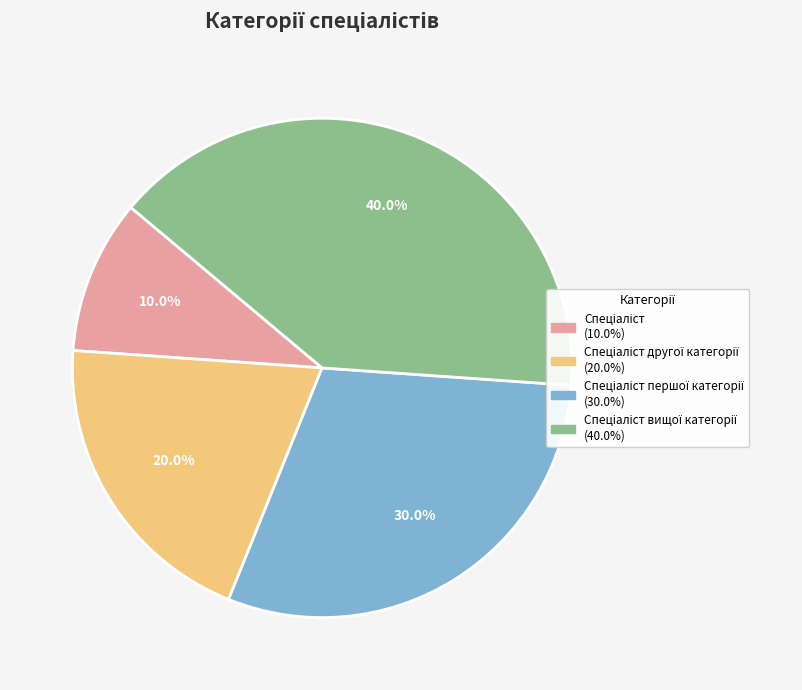

Does any single category account for the majority?

No